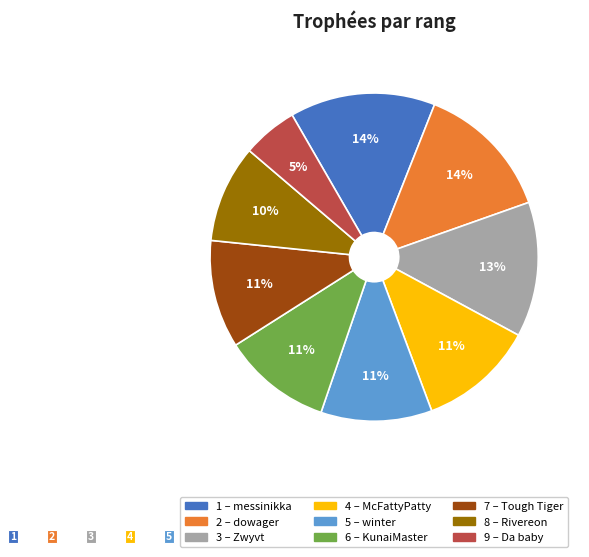

Combined, do 8 and 5 account for over 50%?

No